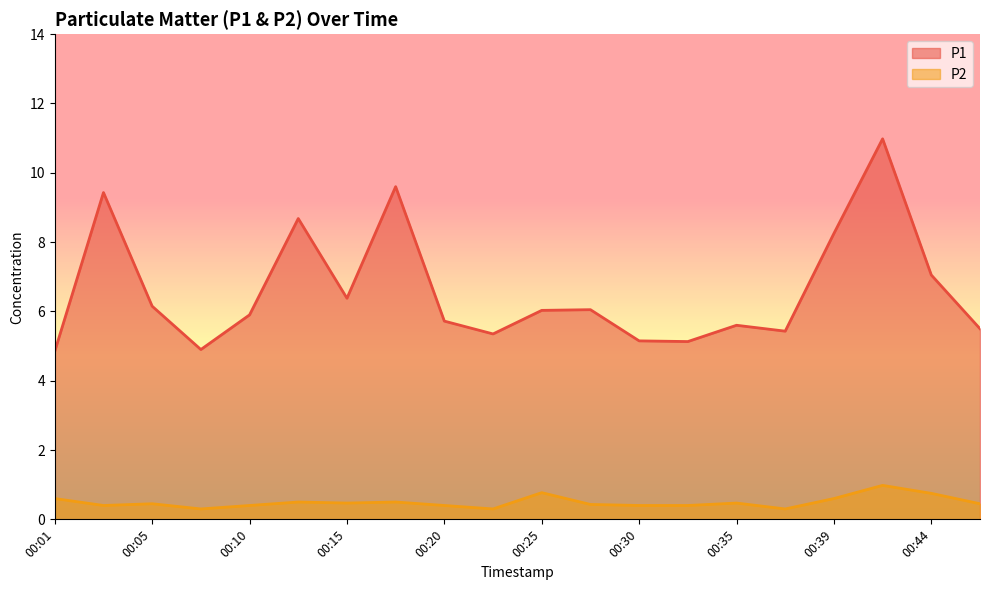

Read the P2 value at 00:42.

1.0